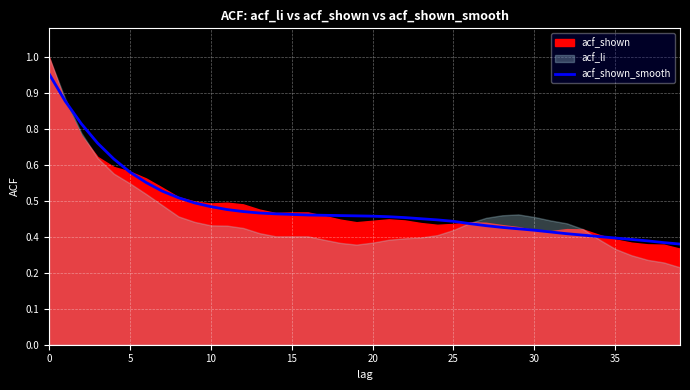

Reading right to left, transcribe all the data shown in this chart.

0.3	0.4	0.4	0.4	0.4	0.4	0.4	0.4	0.4	0.4	0.4	0.4	0.4	0.4	0.4	0.4	0.4	0.4	0.4	0.4	0.4	0.4	0.5	0.5	0.5	0.5	0.5	0.5	0.5	0.5	0.5	0.5	0.5	0.6	0.6	0.6	0.7	0.8	0.8	0.9